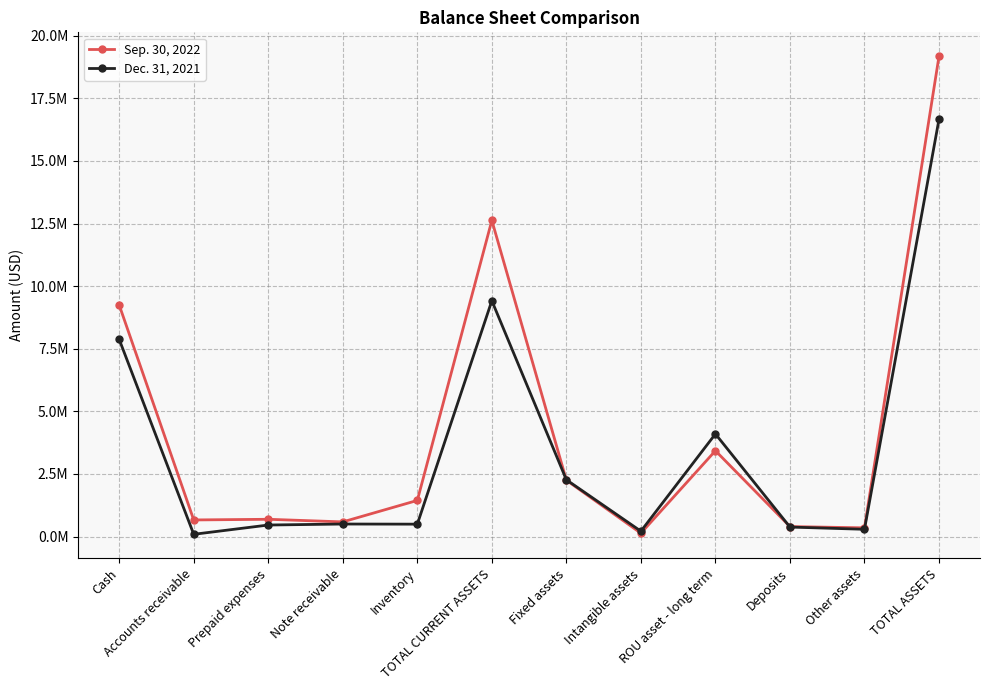

Which series has the largest total across all categories?

Sep. 30, 2022